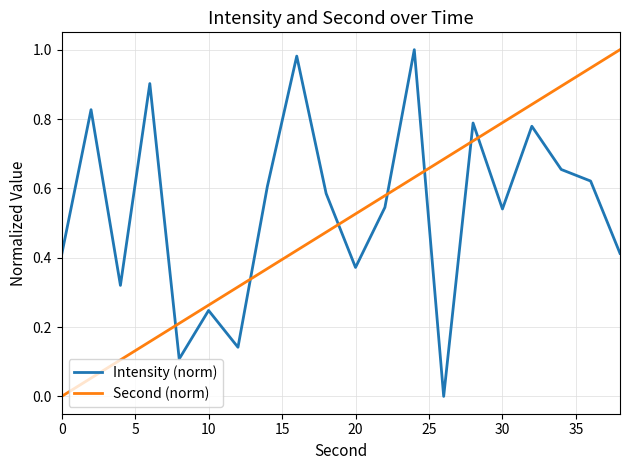

True or false: Intensity (norm) and Second (norm) intersect in this chart.

True